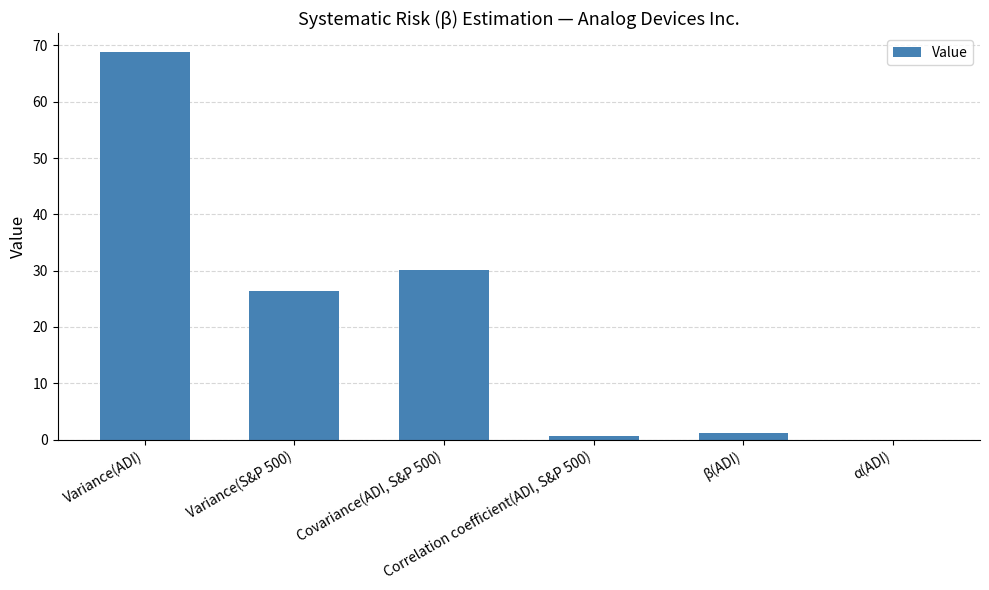

What is the sum of all values?

127.1